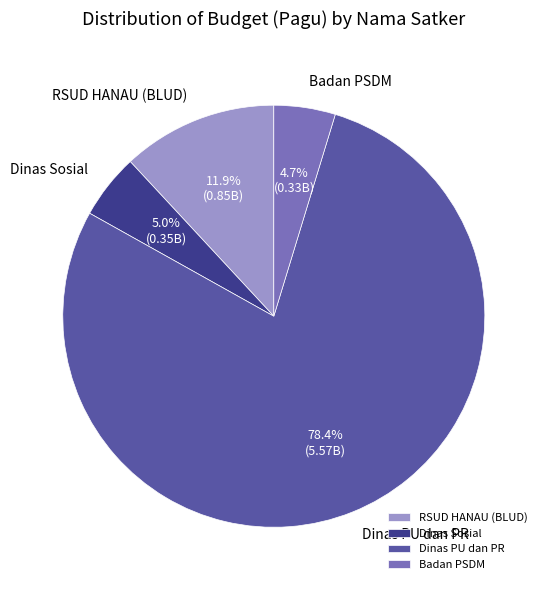

True or false: RSUD HANAU (BLUD) accounts for 12% of the total.

True